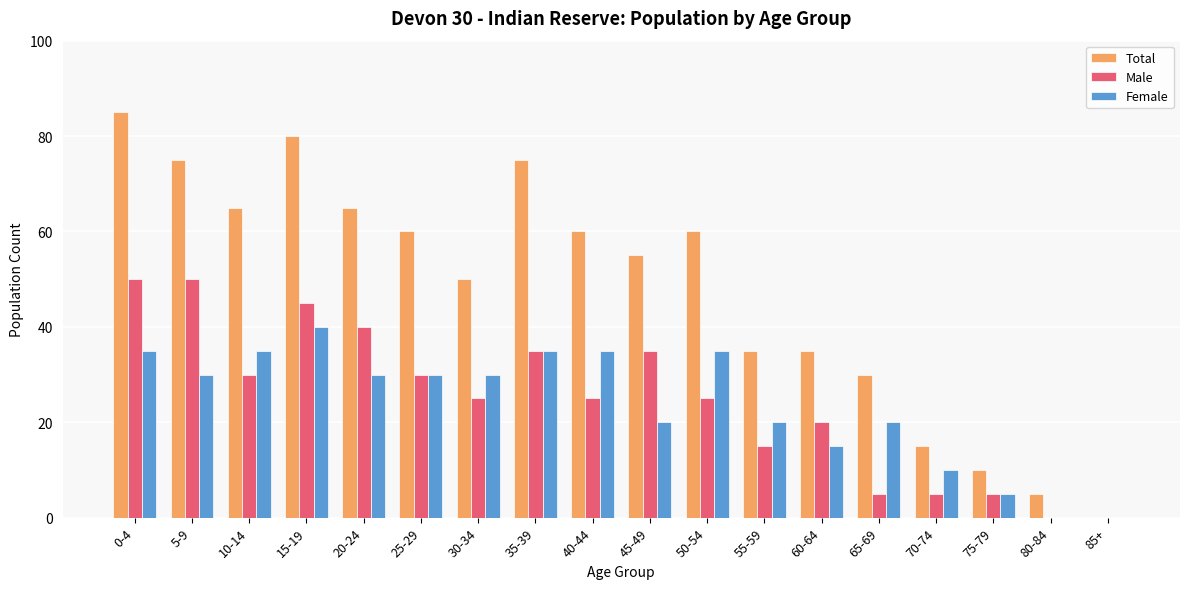

What is the sum of the Female values at 0-4 and 70-74?

45